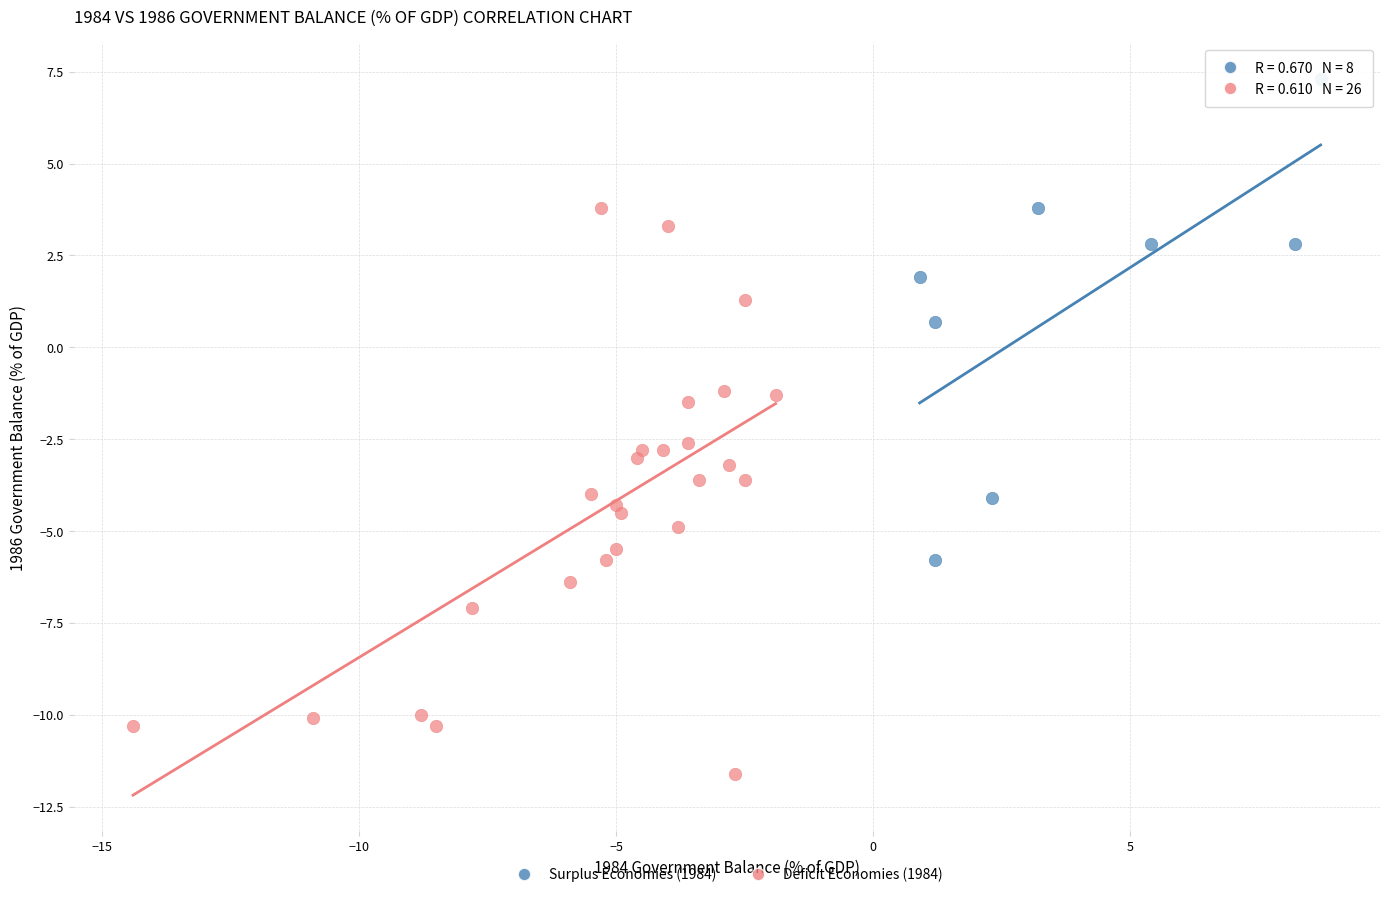

Which series reaches the minimum Y coordinate?

Deficit Economies (1984)